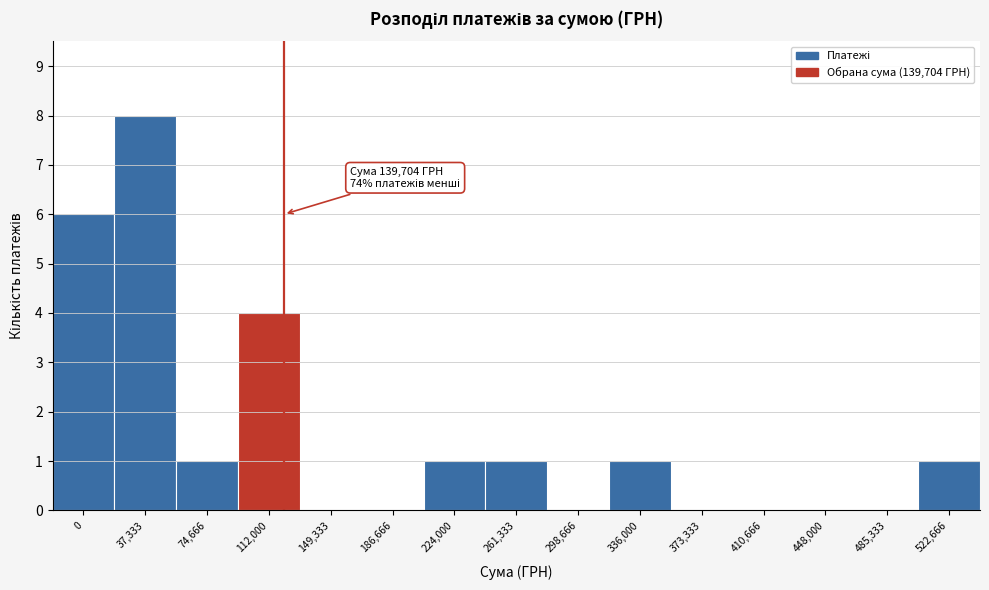

Reading left to right, extract all data points from this chart.

0=6	37,333=8	74,666=1	112,000=4	149,333=0	186,666=0	224,000=1	261,333=1	298,666=0	336,000=1	373,333=0	410,666=0	448,000=0	485,333=0	522,666=1